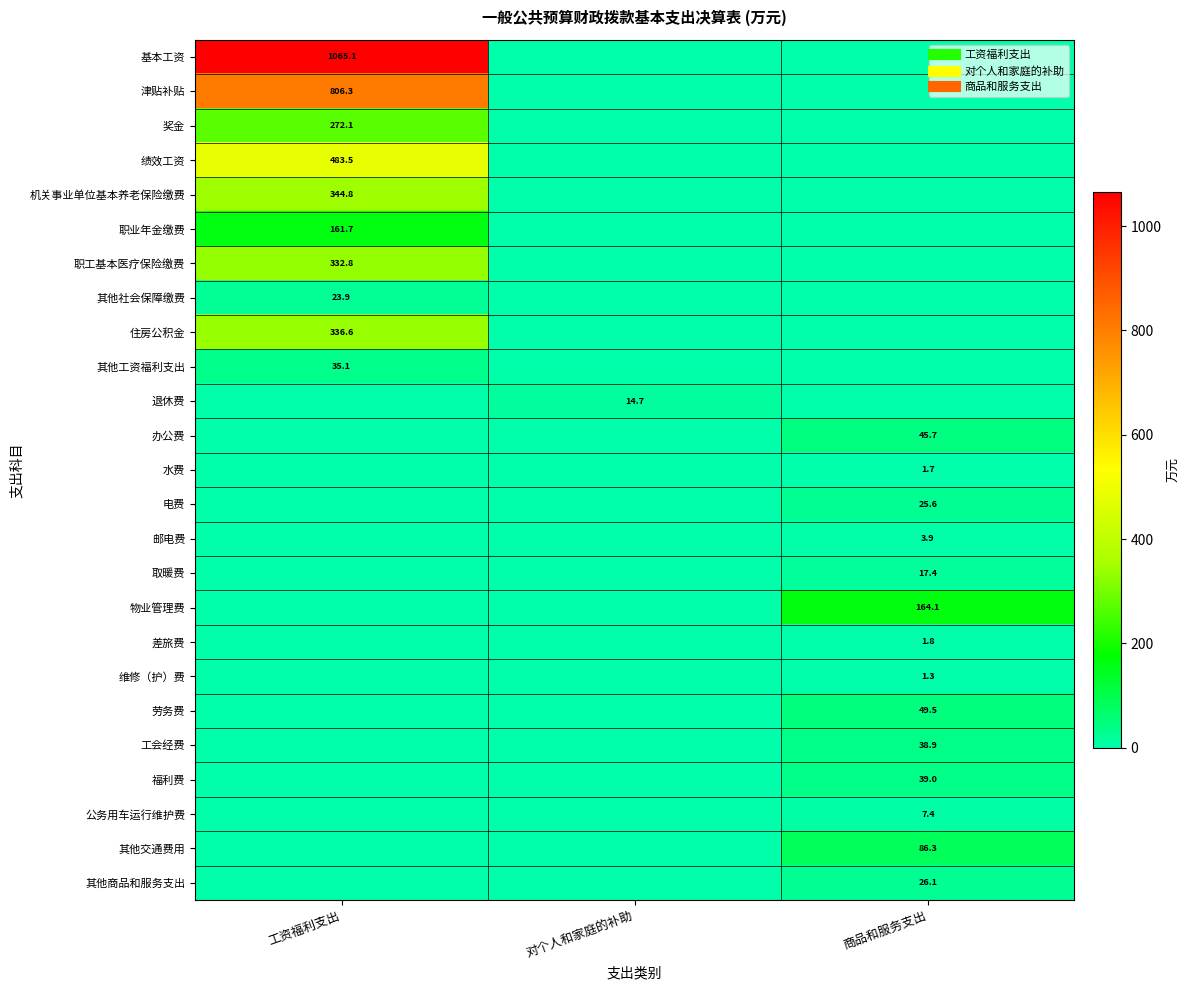

How many series are shown in this chart?

25